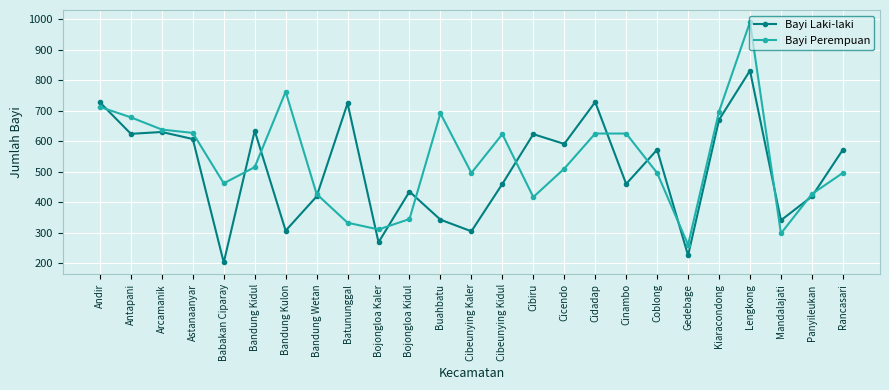

How many data points does each series have?

25